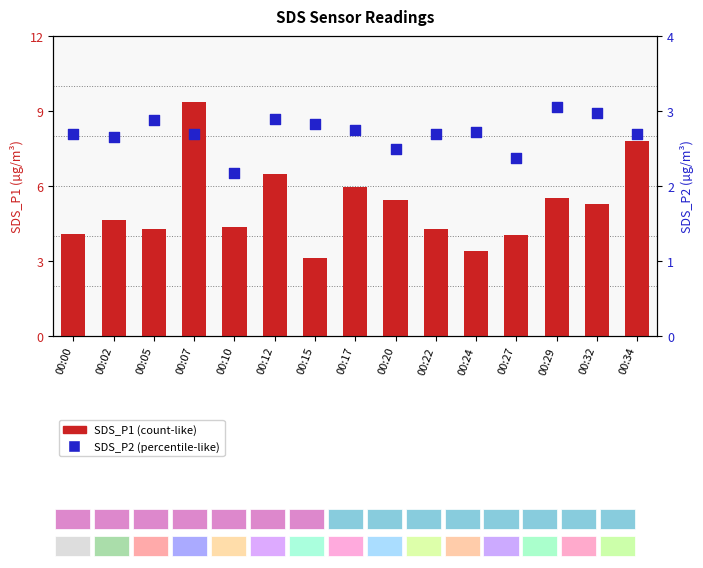

Is the value of SDS_P2 at 00:07 greater than the value of SDS_P1 at 00:34?

No